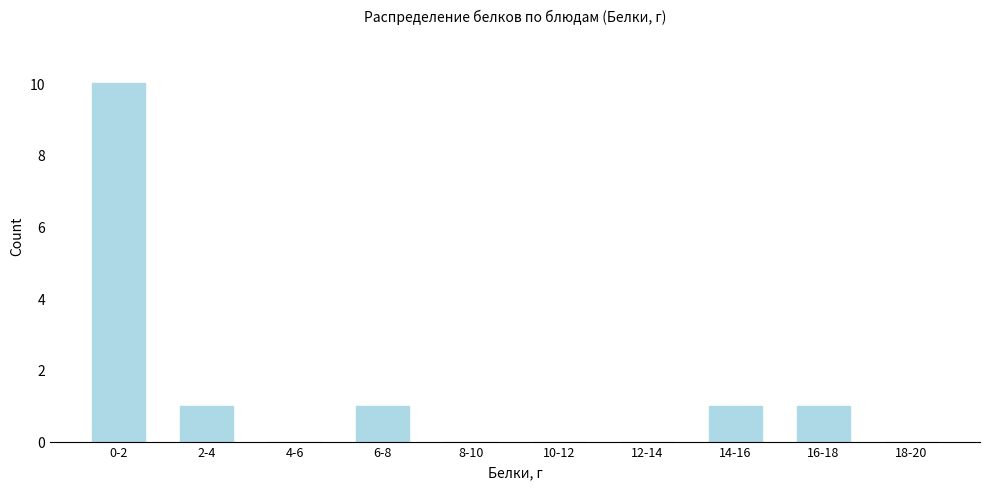

Reading left to right, transcribe all the data shown in this chart.

0-2=10	2-4=1	4-6=0	6-8=1	8-10=0	10-12=0	12-14=0	14-16=1	16-18=1	18-20=0